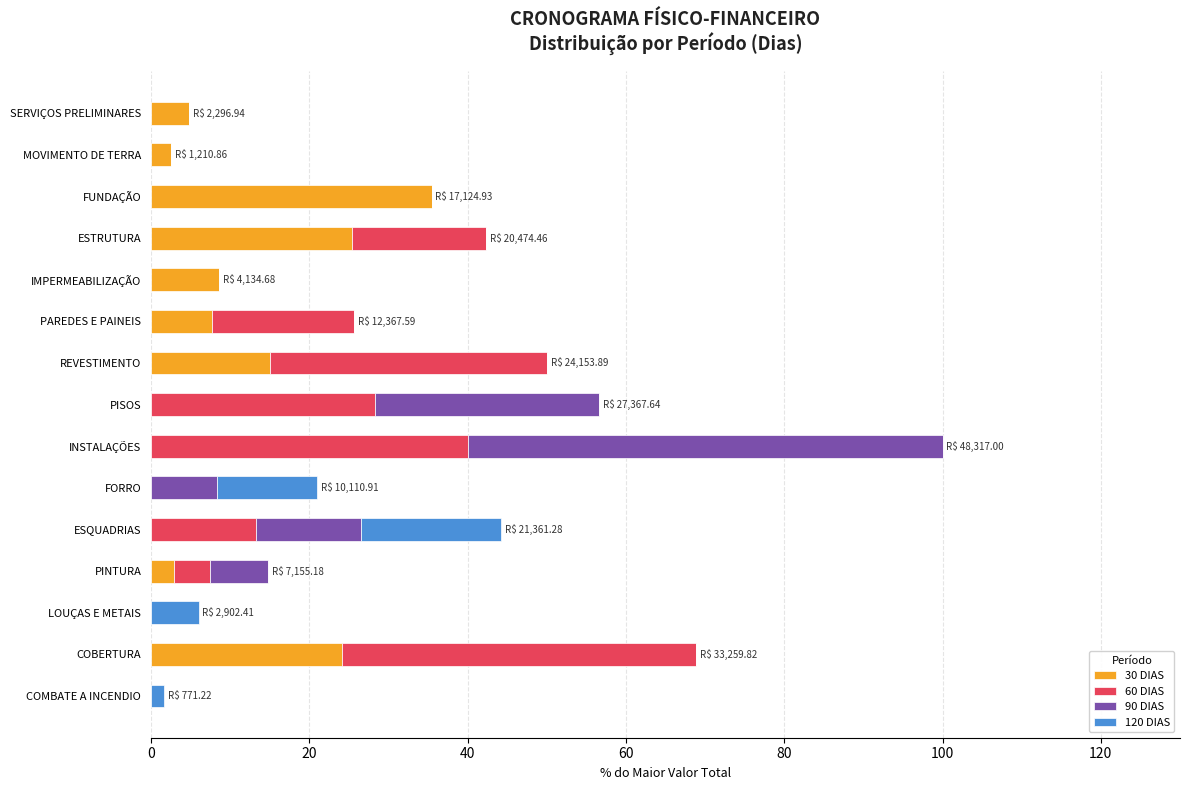

How many distinct data groups are displayed?

4